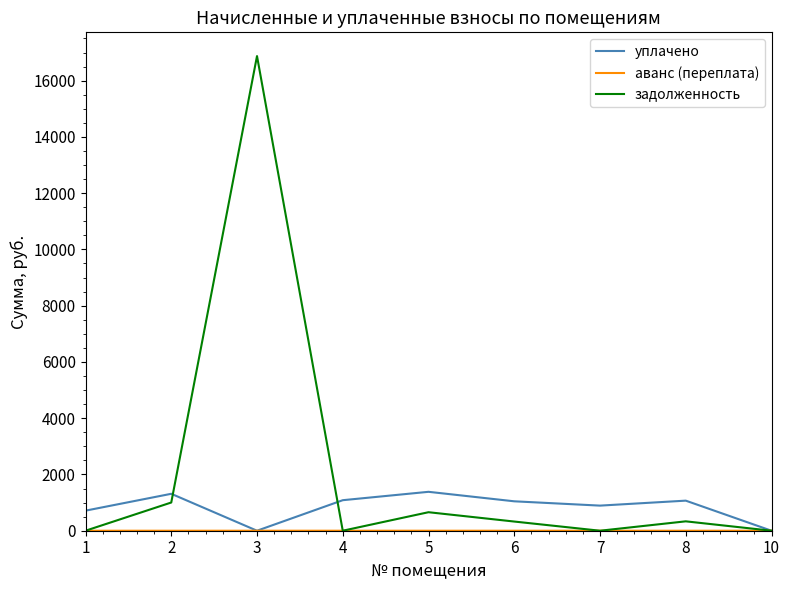

The value of уплачено at 1 is 713.4. True or false?

True